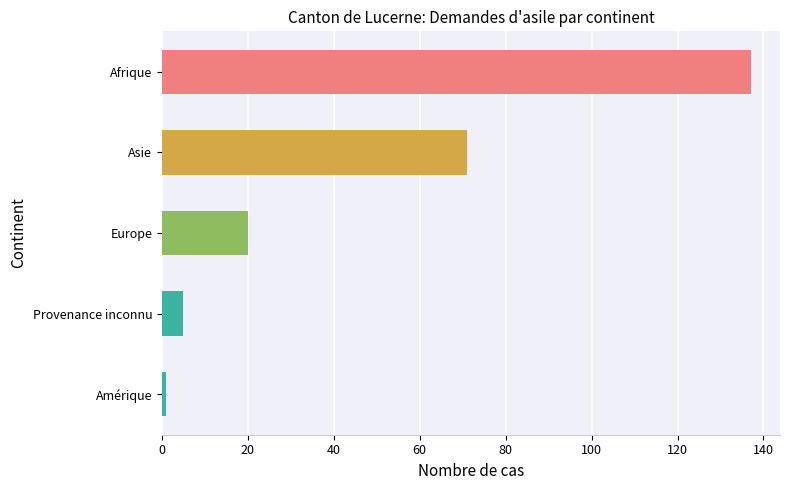

Reading top to bottom, transcribe all the data shown in this chart.

Afrique=137	Asie=71	Europe=20	Provenance inconnu=5	Amérique=1